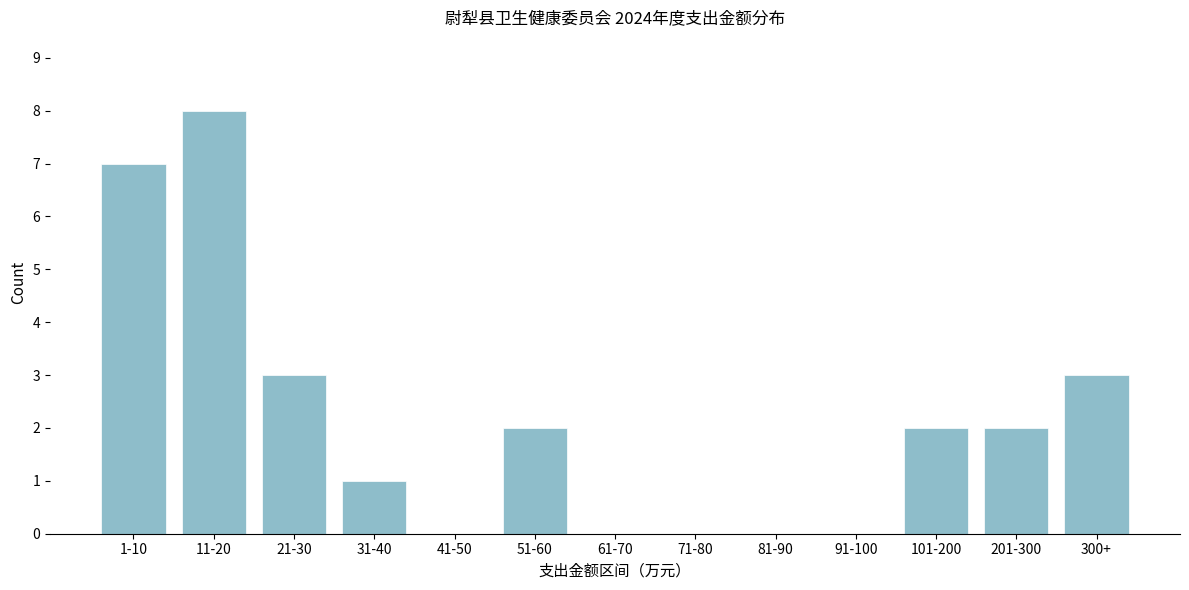

Reading left to right, extract all data points from this chart.

1-10=7	11-20=8	21-30=3	31-40=1	41-50=0	51-60=2	61-70=0	71-80=0	81-90=0	91-100=0	101-200=2	201-300=2	300+=3